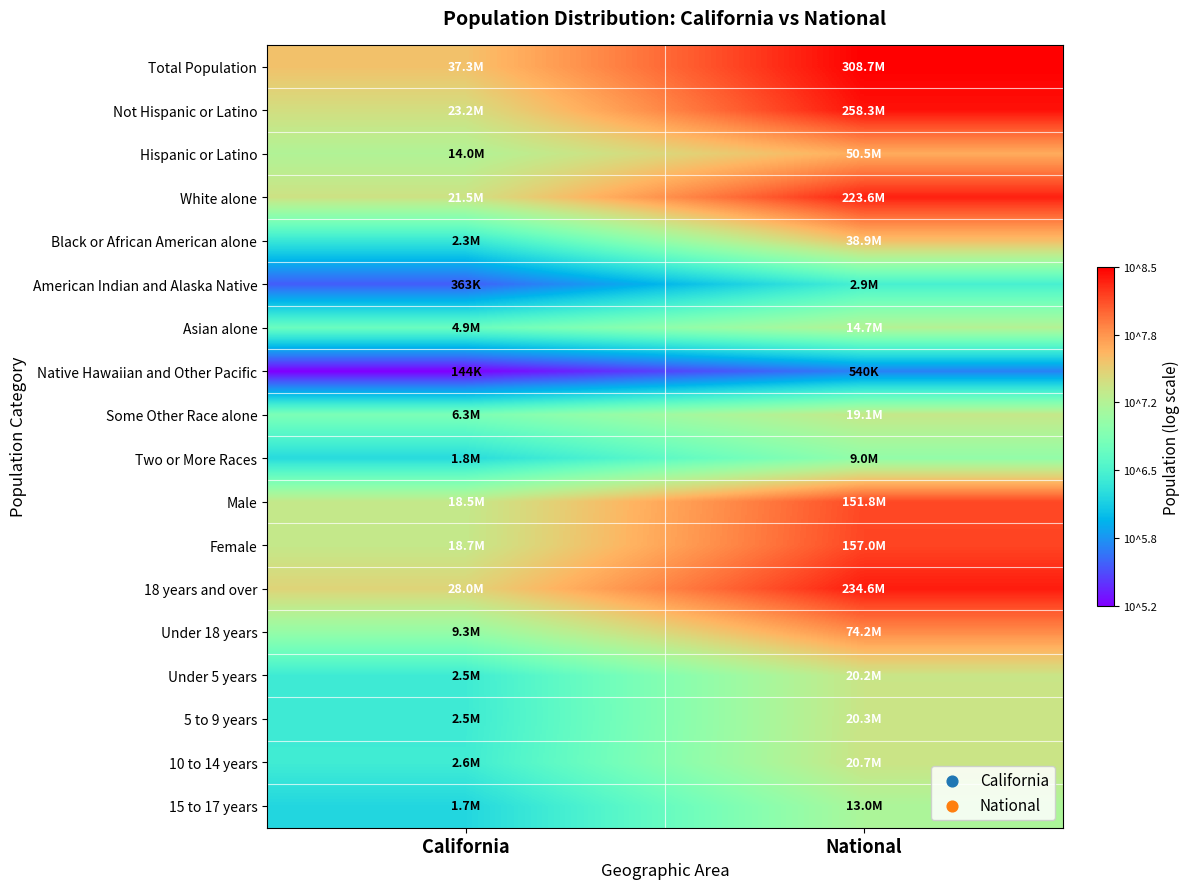

Which category has the highest value across all series?

National